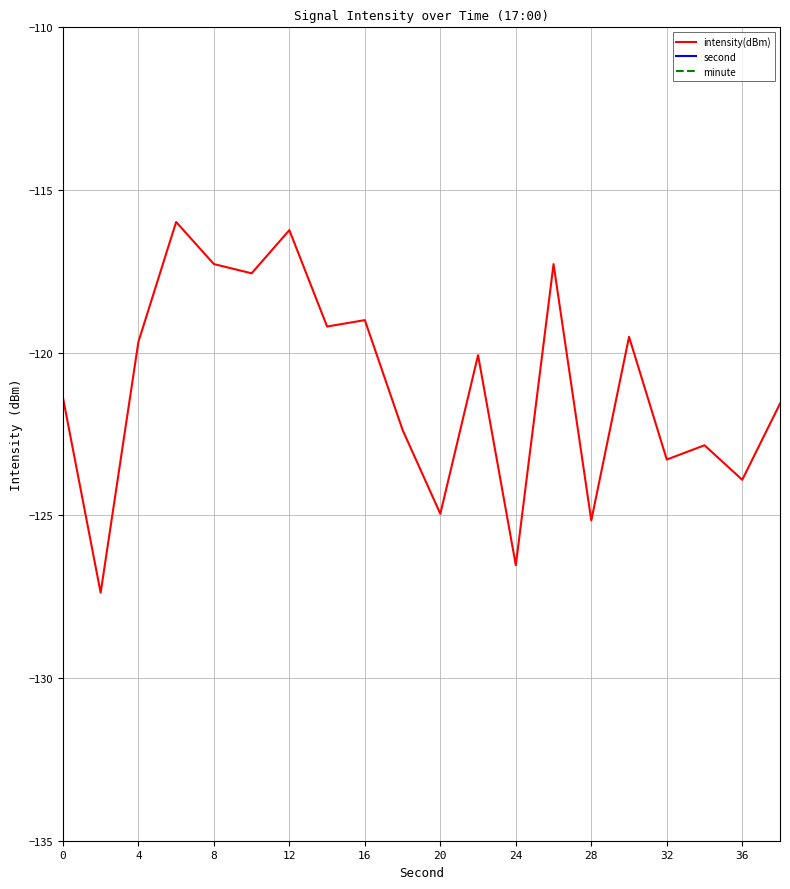

True or false: intensity(dBm) has a value of -125.2 at 28.

True